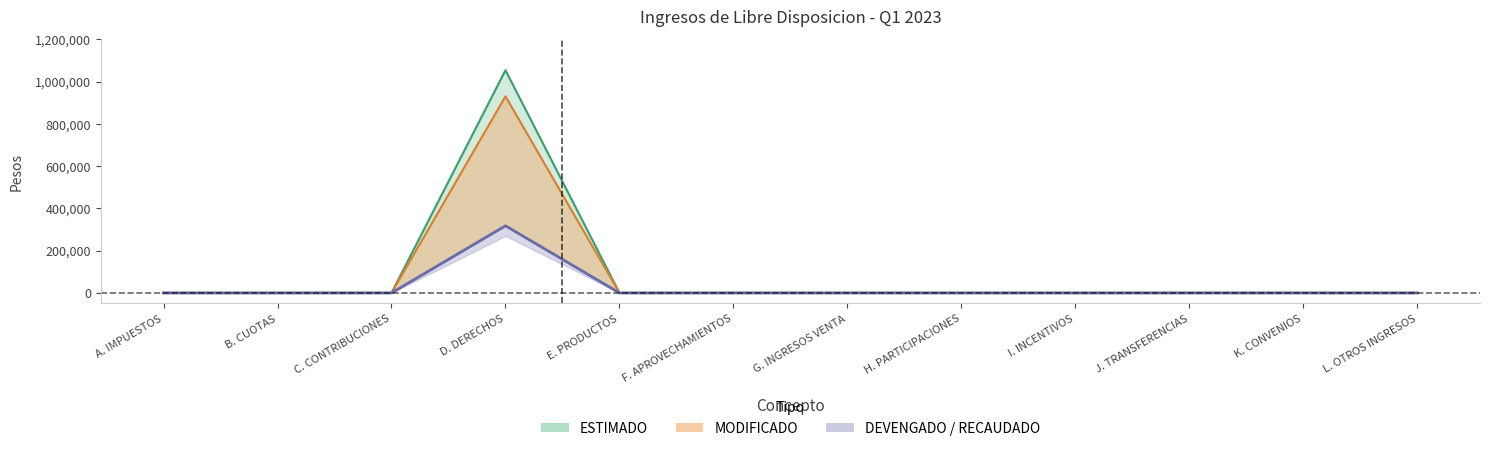

Is it true that ESTIMADO equals -398326 at E. PRODUCTOS?

False